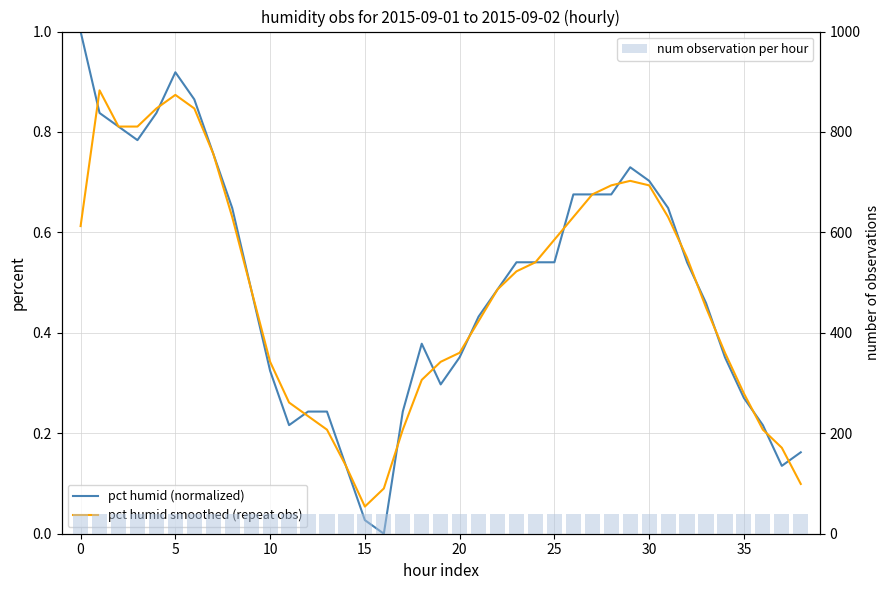

At how many categories does at least one series exceed 7?

39